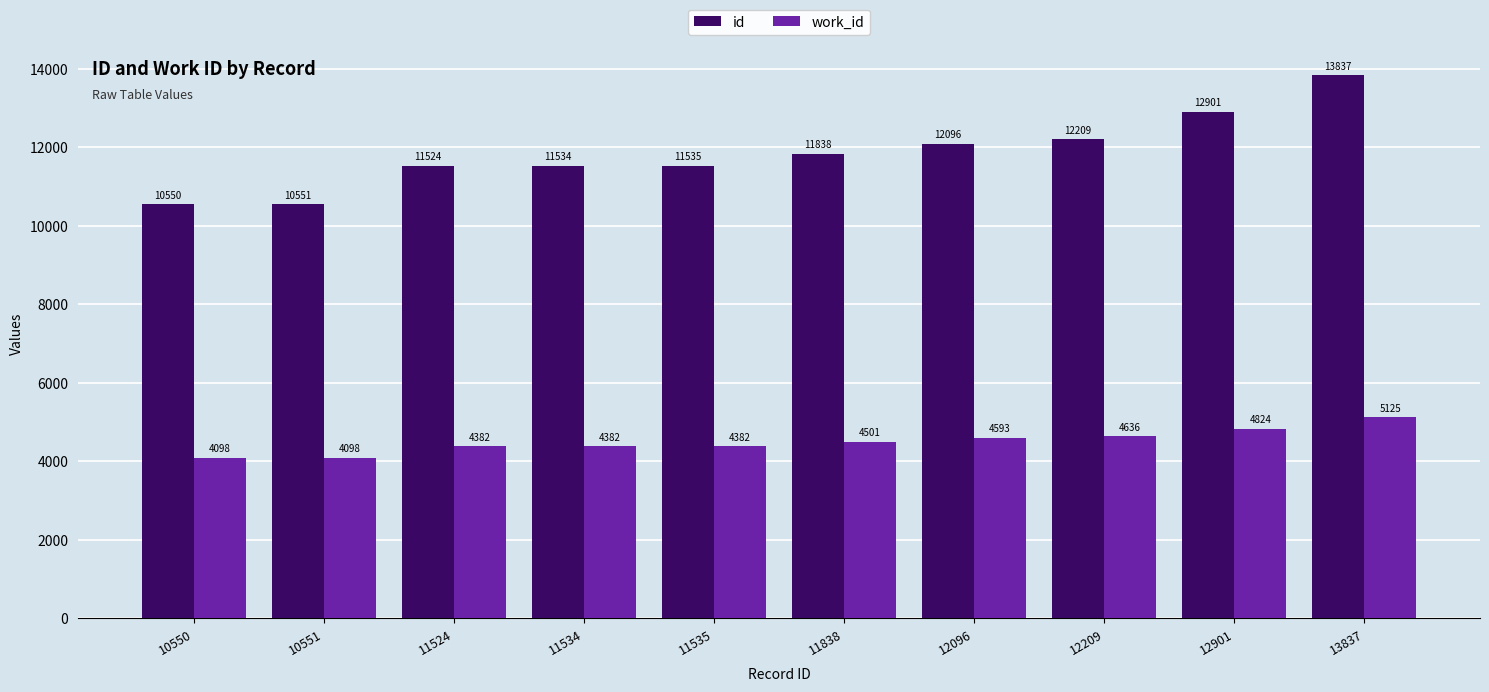

What are all the series names shown in the legend?

id, work_id